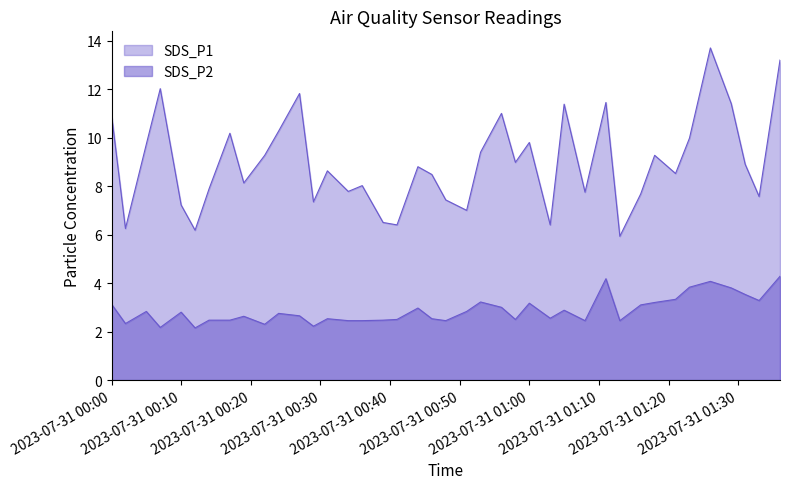

At 2023/07/31 01:08, list the series in order from smallest to largest.

SDS_P2, SDS_P1